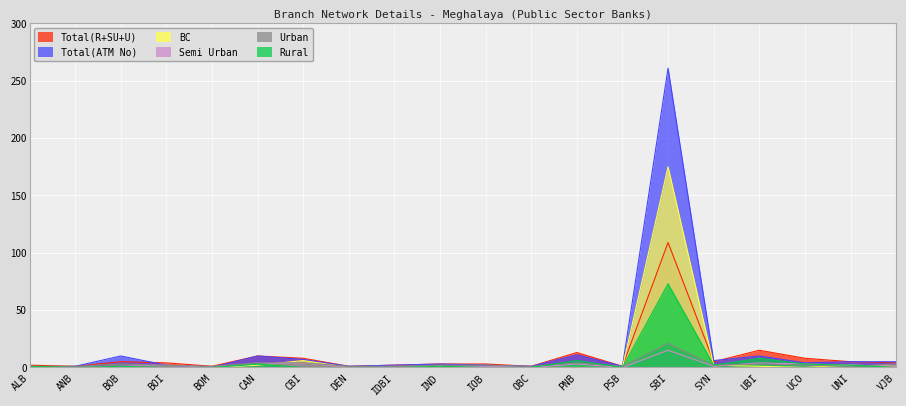

At which category is the sum across all series the highest?

SBI